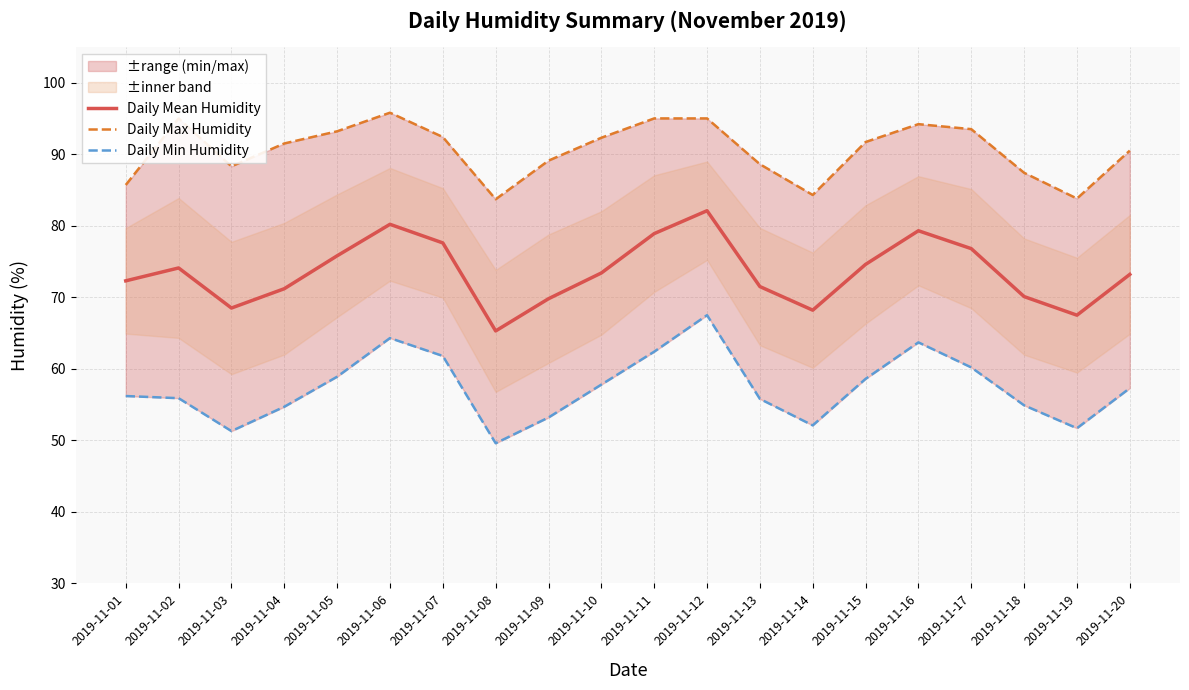

True or false: Daily Mean Humidity and Daily Min Humidity cross at least once.

False